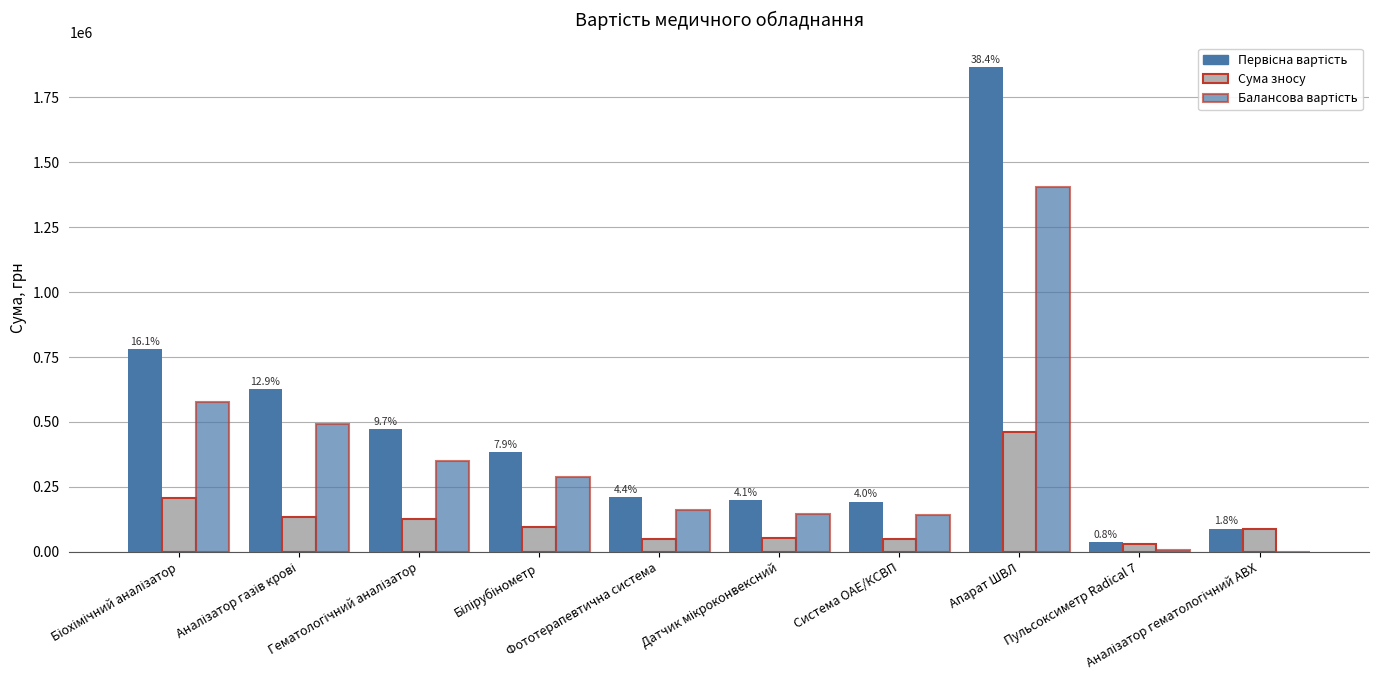

Count the number of data series in this chart.

3